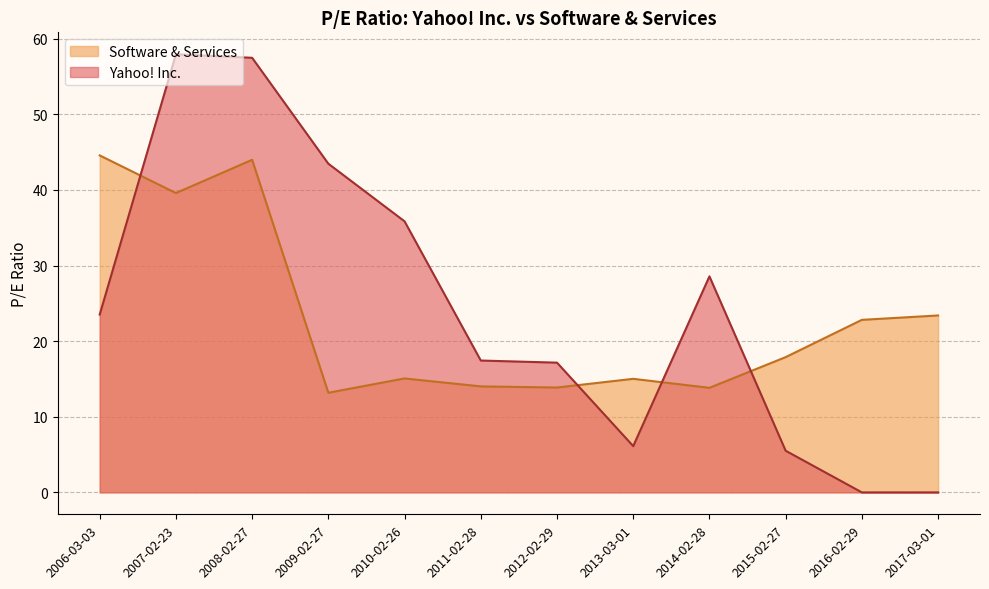

True or false: Software & Services has a value of 14.0 at 2011-02-28.

True